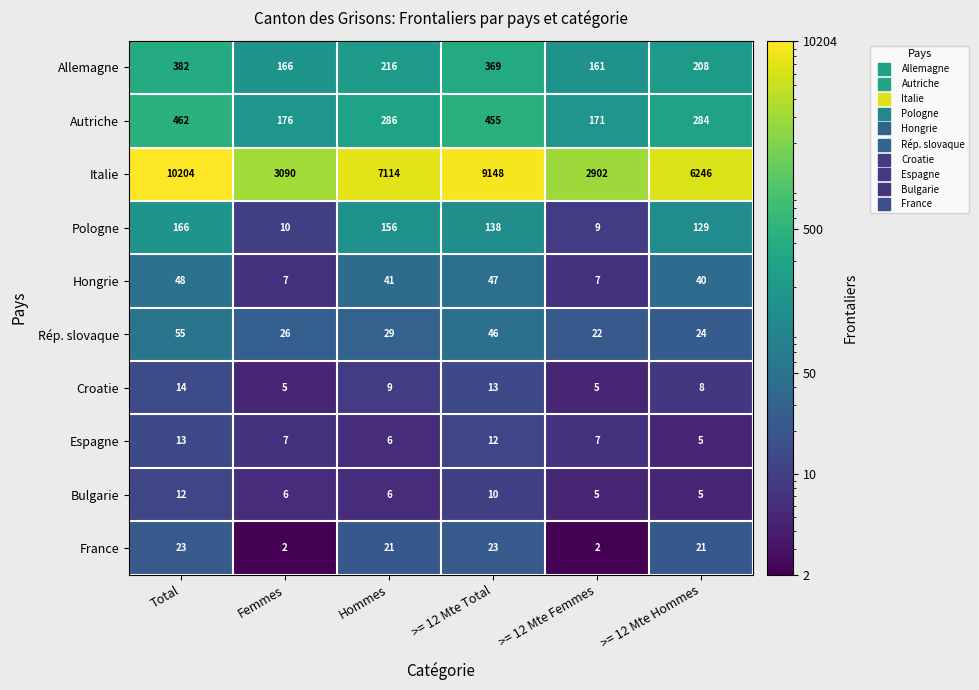

The Hongrie series shows 26 at Total. True or false?

False